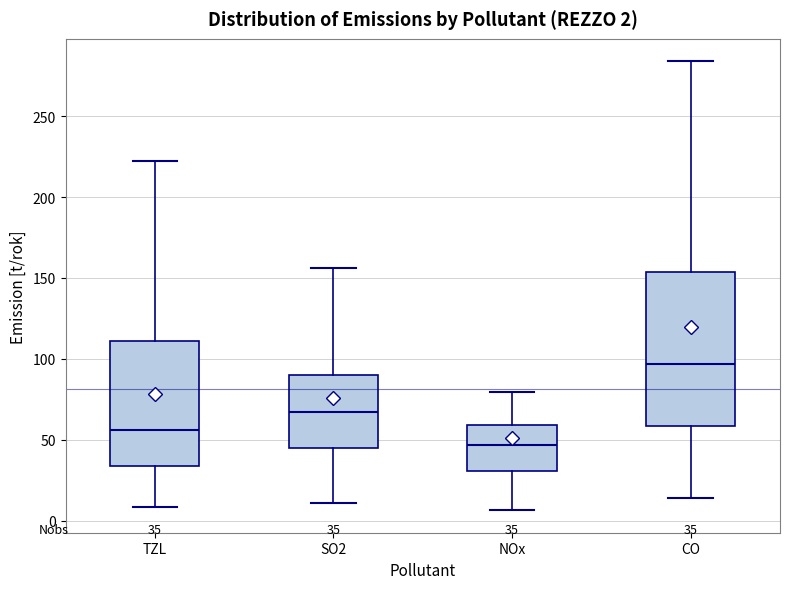

Which box's median line is the highest?

CO